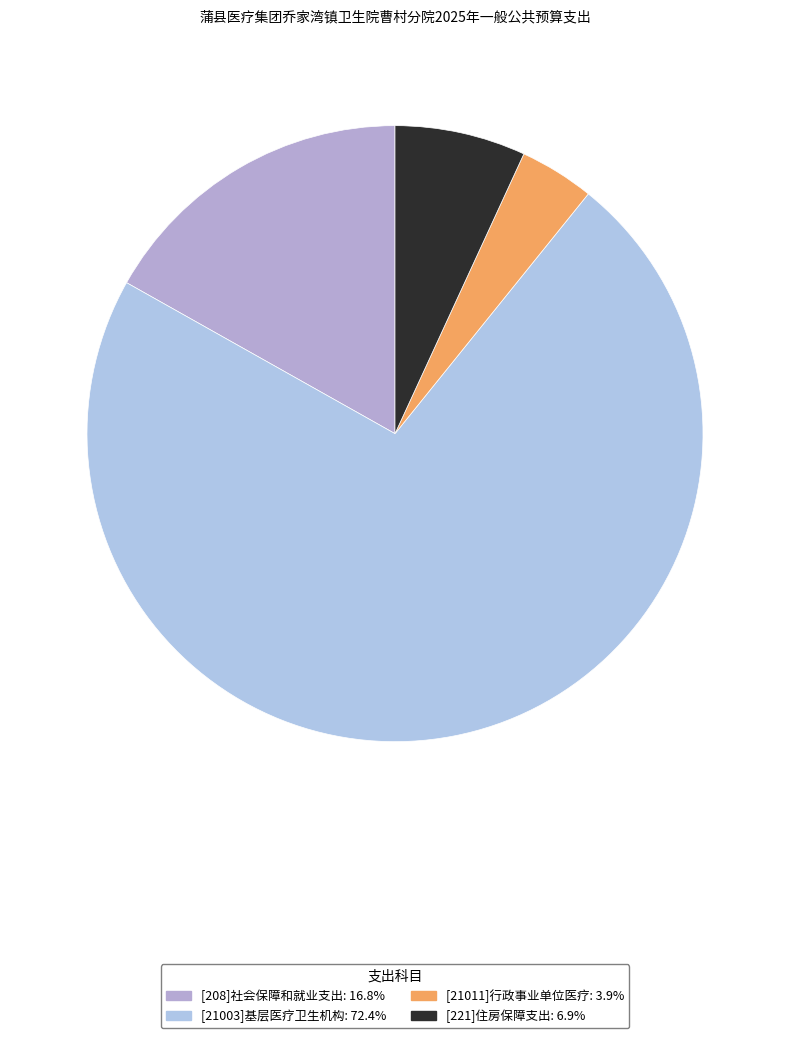

Approximately how many times larger is the value at [21011]行政事业单位医疗 compared to [21003]基层医疗卫生机构?

0.1